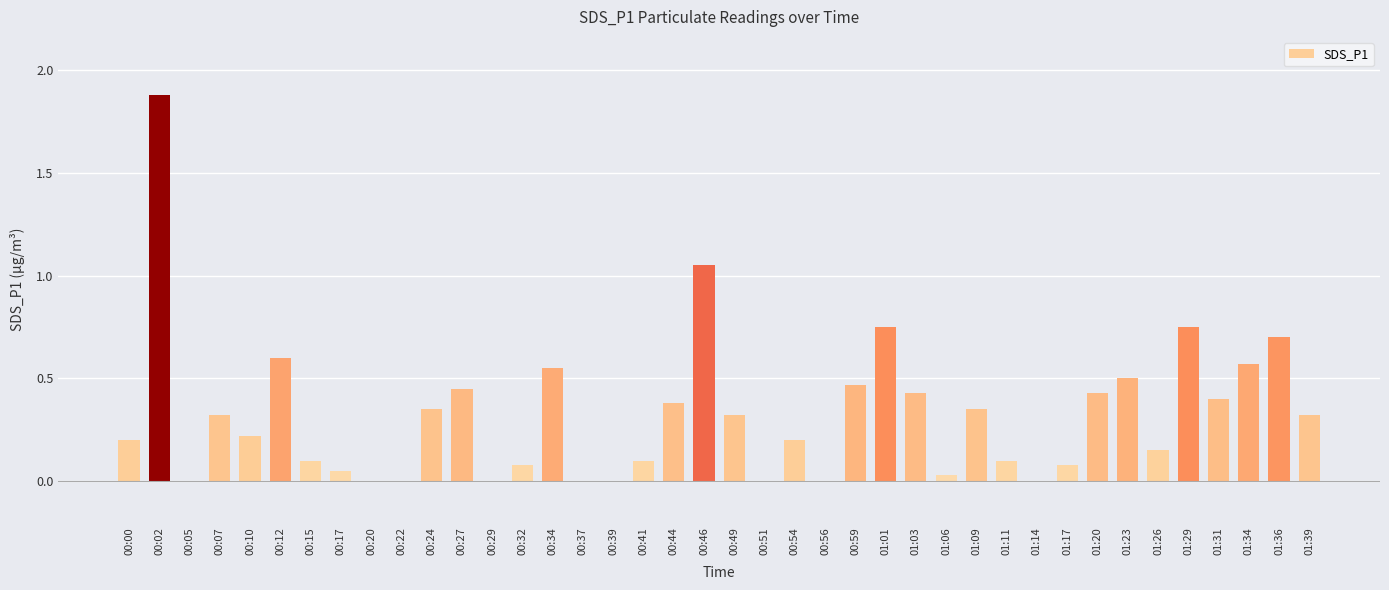

What is the maximum value shown in the chart?

1.9